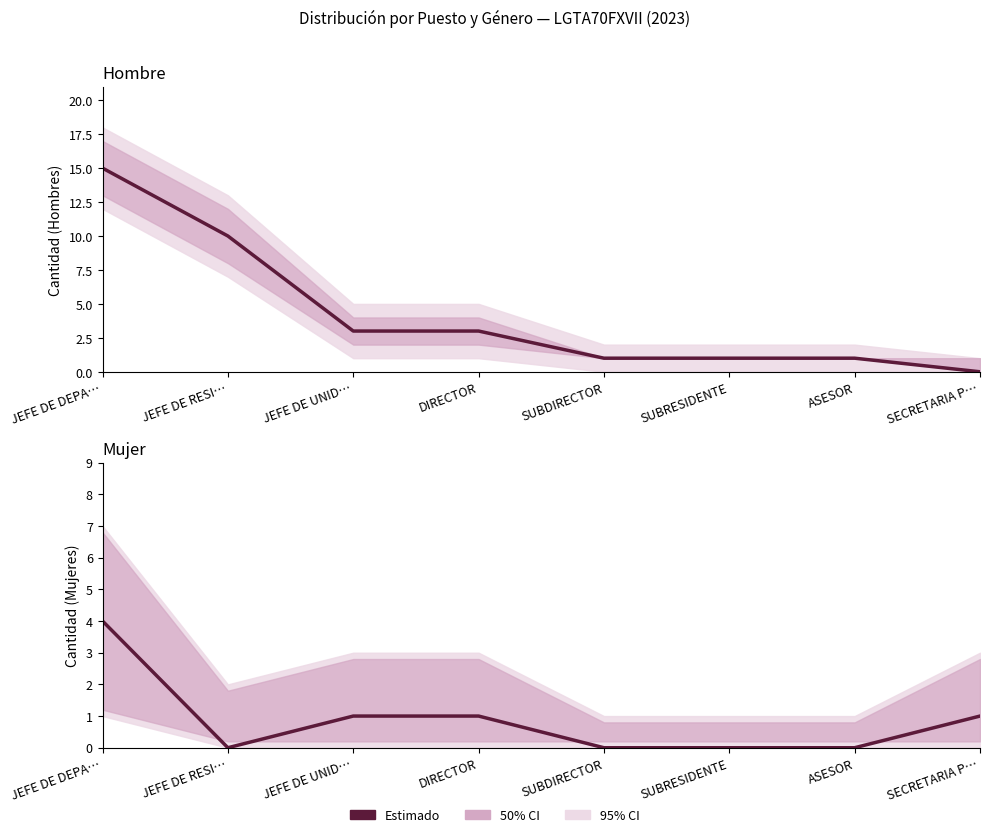

True or false: Hombre has more than 2 points higher than both neighbors.

False